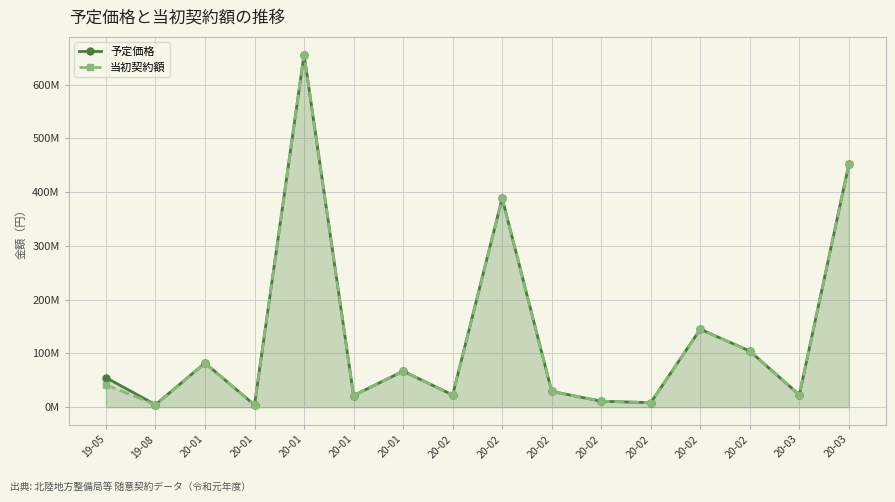

What is the highest value of the 予定価格 series?

655897000